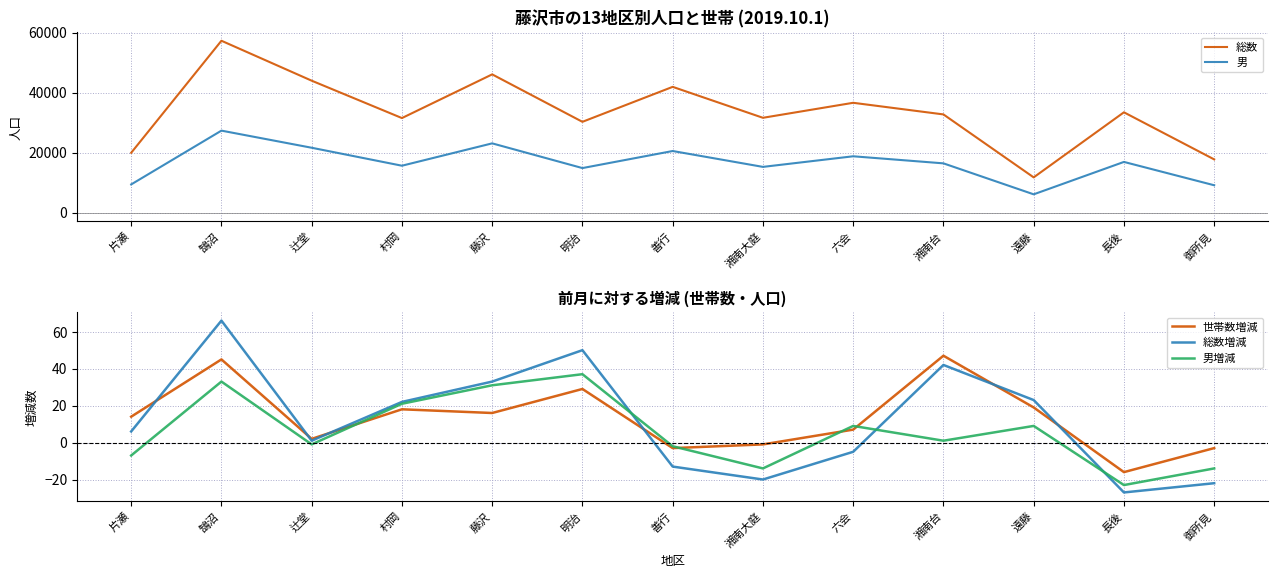

At which label is 総数増減 closest to 19?

村岡